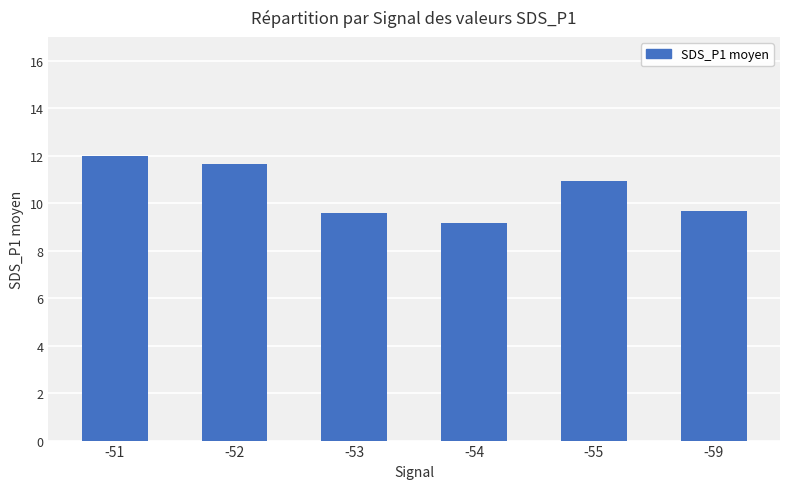

The value at -54 is 3.8. True or false?

False